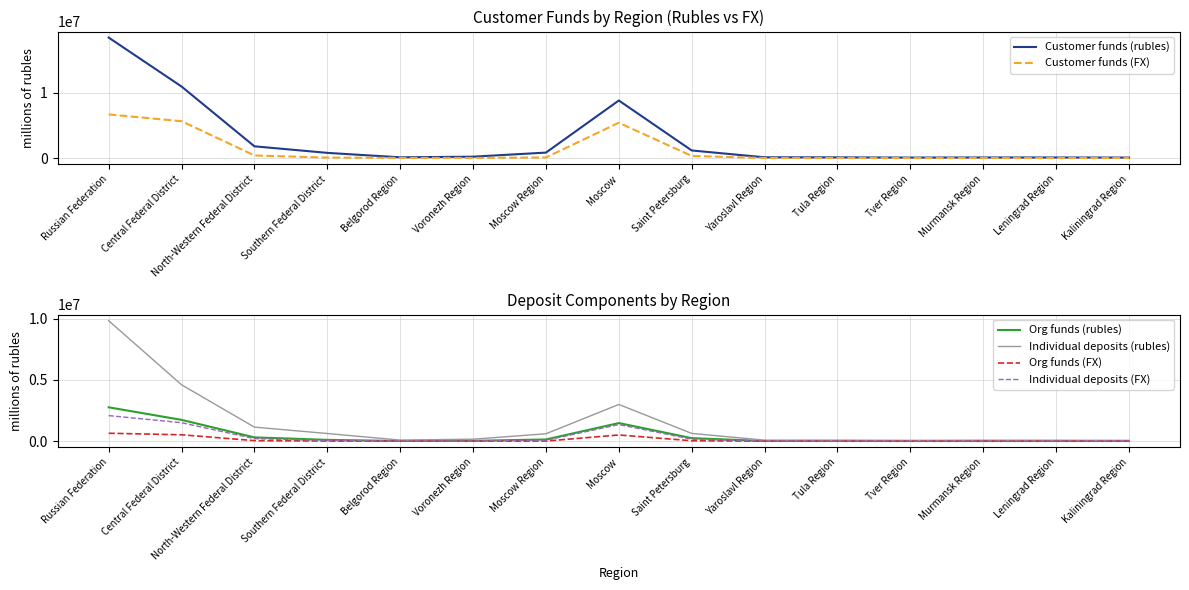

Reading left to right, transcribe all the data shown in this chart.

Customer funds (rubles): Russian Federation=18433650	Central Federal District=10947627	North-Western Federal District=1798874	Southern Federal District=796694	Belgorod Region=117870	Voronezh Region=214320	Moscow Region=838407	Moscow=8808288	Saint Petersburg=1164627	Yaroslavl Region=120414	Tula Region=106317	Tver Region=75938	Murmansk Region=90944	Leningrad Region=89073	Kaliningrad Region=77491
Customer funds (FX): Russian Federation=6674429	Central Federal District=5641217	North-Western Federal District=400642	Southern Federal District=77575	Belgorod Region=27699	Voronezh Region=23435	Moscow Region=96915	Moscow=5403299	Saint Petersburg=326124	Yaroslavl Region=11861	Tula Region=13033	Tver Region=8238	Murmansk Region=8888	Leningrad Region=9566	Kaliningrad Region=18376
Org funds (rubles): Russian Federation=2760183	Central Federal District=1735488	North-Western Federal District=305556	Southern Federal District=104308	Belgorod Region=11886	Voronezh Region=25782	Moscow Region=136002	Moscow=1474243	Saint Petersburg=244596	Yaroslavl Region=10349	Tula Region=10500	Tver Region=7068	Murmansk Region=6264	Leningrad Region=7579	Kaliningrad Region=10512
Individual deposits (rubles): Russian Federation=9827097	Central Federal District=4598102	North-Western Federal District=1142658	Southern Federal District=622307	Belgorod Region=85945	Voronezh Region=159614	Moscow Region=600262	Moscow=2992323	Saint Petersburg=630942	Yaroslavl Region=80188	Tula Region=80956	Tver Region=63801	Murmansk Region=78248	Leningrad Region=74341	Kaliningrad Region=60671
Org funds (FX): Russian Federation=644063	Central Federal District=519063	North-Western Federal District=41455	Southern Federal District=9060	Belgorod Region=1170	Voronezh Region=1147	Moscow Region=6100	Moscow=504070	Saint Petersburg=31257	Yaroslavl Region=800	Tula Region=1339	Tver Region=247	Murmansk Region=1470	Leningrad Region=482	Kaliningrad Region=1347
Individual deposits (FX): Russian Federation=2083793	Central Federal District=1504001	North-Western Federal District=203882	Southern Federal District=52348	Belgorod Region=11906	Voronezh Region=12505	Moscow Region=71426	Moscow=1351880	Saint Petersburg=162207	Yaroslavl Region=9709	Tula Region=5447	Tver Region=4505	Murmansk Region=5329	Leningrad Region=5629	Kaliningrad Region=12200